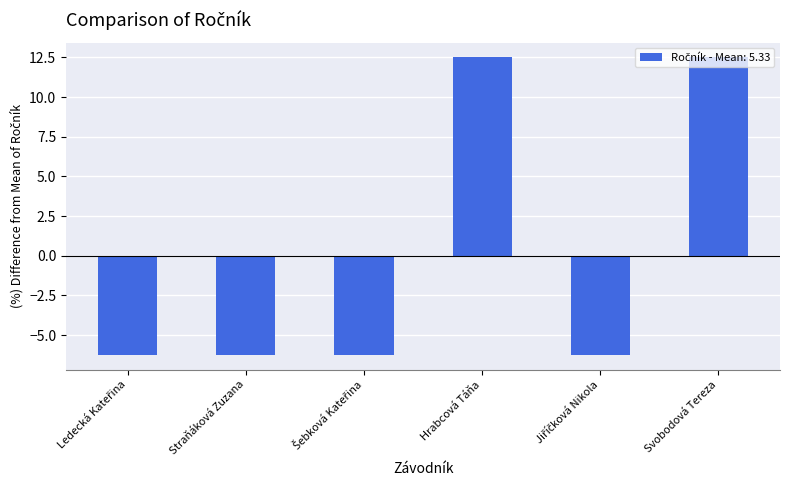

What is the difference between the maximum and minimum values?

18.8